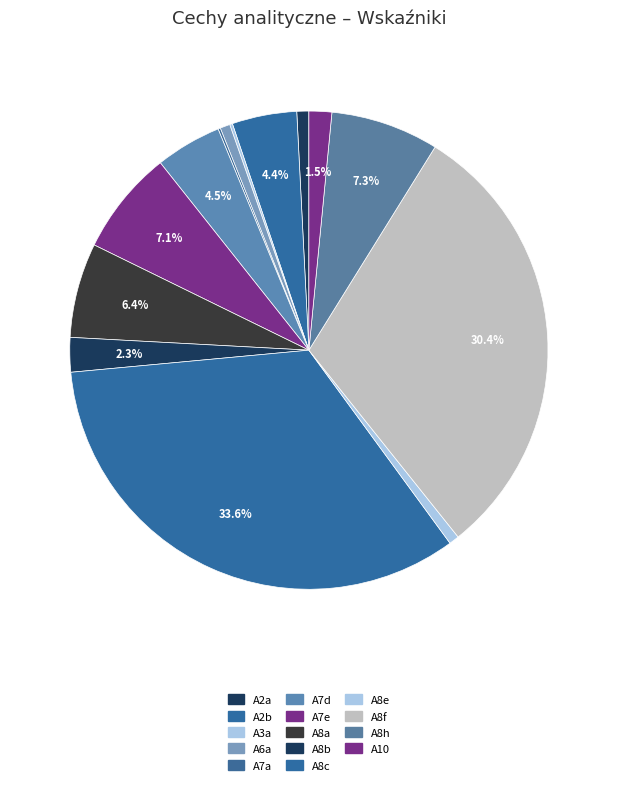

Which slice is the largest?

A8c